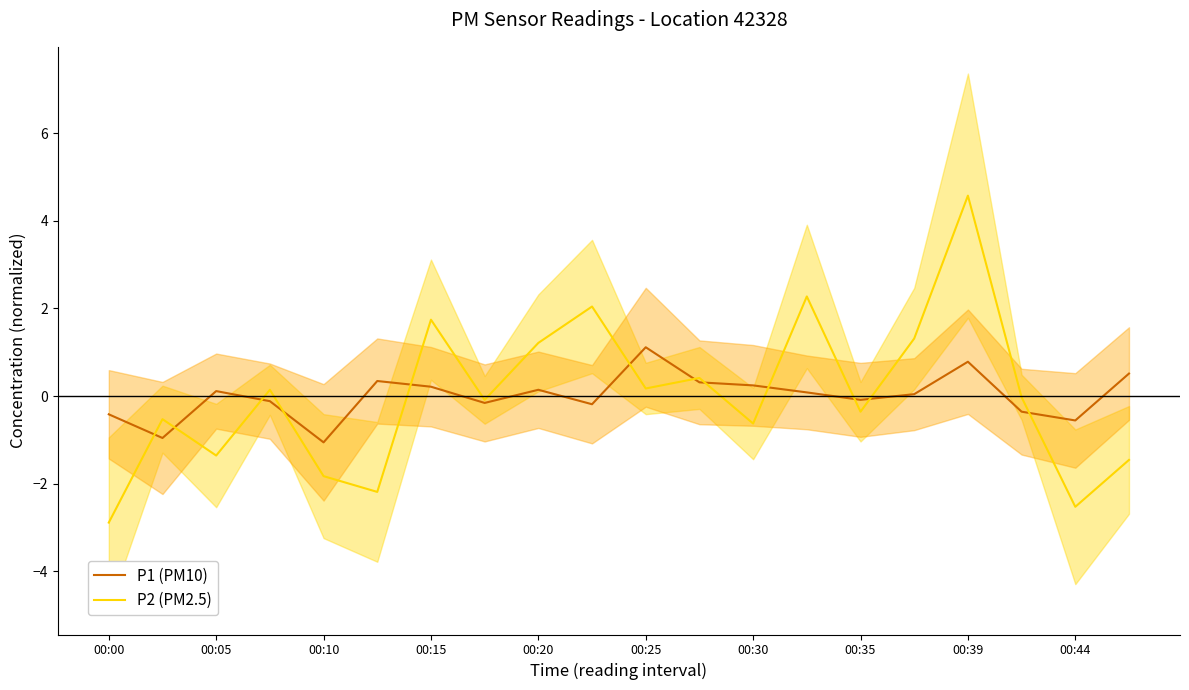

Reading left to right, what are all the values shown in this chart?

P1 (PM10): -0.4	-1.0	0.1	-0.1	-1.1	0.3	0.2	-0.2	0.1	-0.2	1.1	0.3	0.2	0.1	-0.1	0.0	0.8	-0.4	-0.6	0.5
P2 (PM2.5): -2.9	-0.5	-1.4	0.1	-1.8	-2.2	1.7	-0.1	1.2	2.0	0.2	0.4	-0.6	2.3	-0.4	1.3	4.6	-0.0	-2.5	-1.5